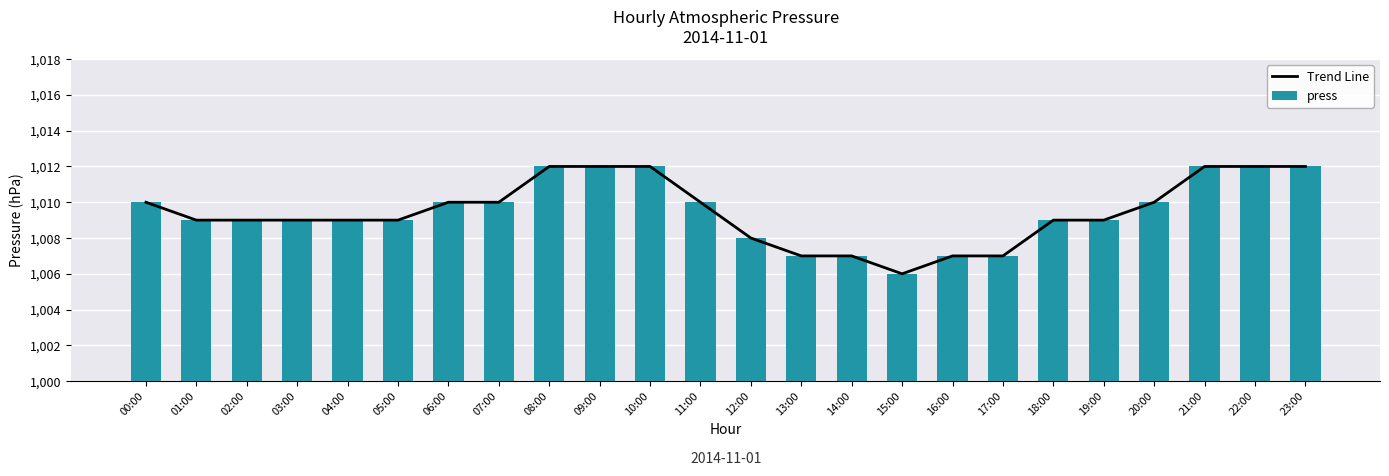

The Trend Line series shows 1523 at 16:00. True or false?

False